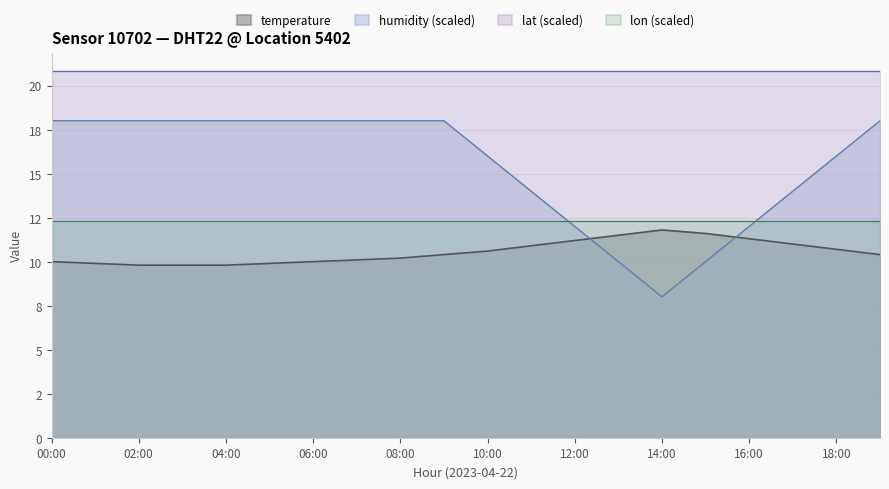

True or false: humidity has more than 1 points higher than both neighbors.

False